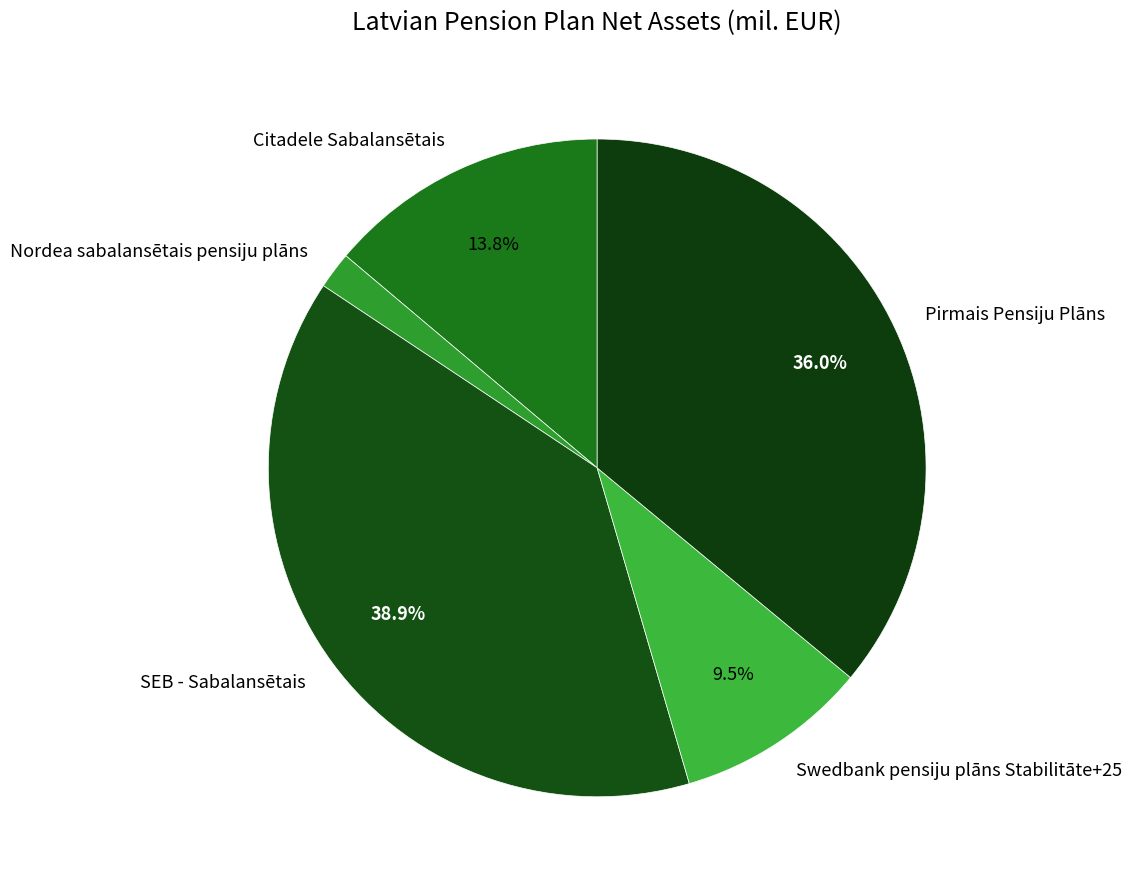

Is the sum of Swedbank pensiju plāns Stabilitāte+25 and Nordea sabalansētais pensiju plāns greater than half?

No